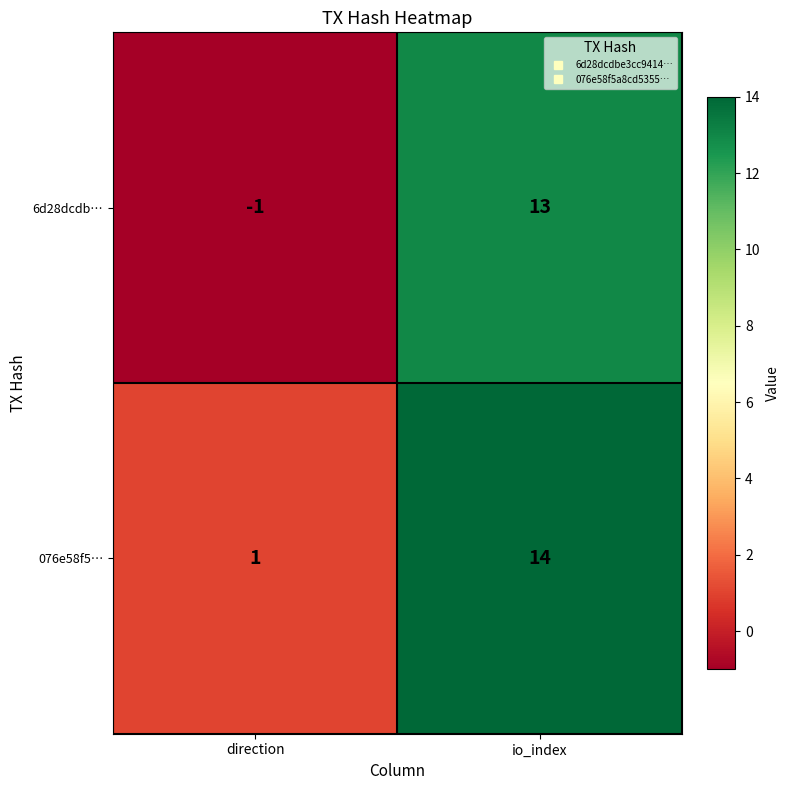

What is the total value across all series at io_index?

27